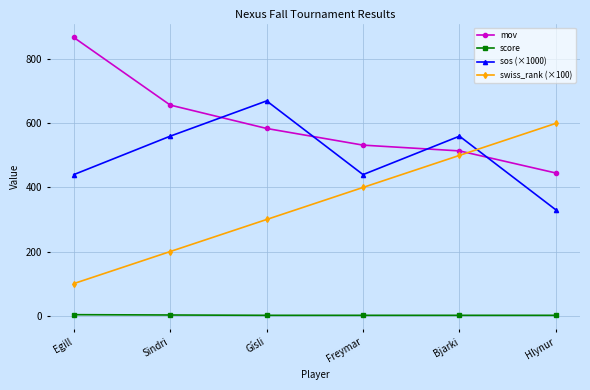

Which series has the widest spread of values?

swiss_rank (×100)